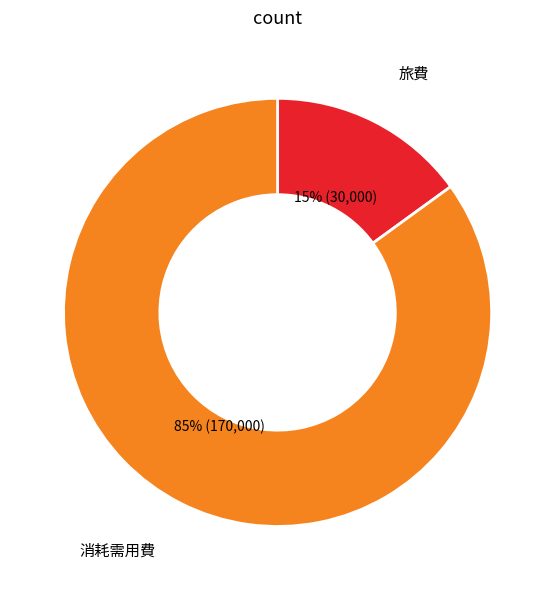

To the nearest percent, what is the difference between the largest and smallest slice percentages?

70%